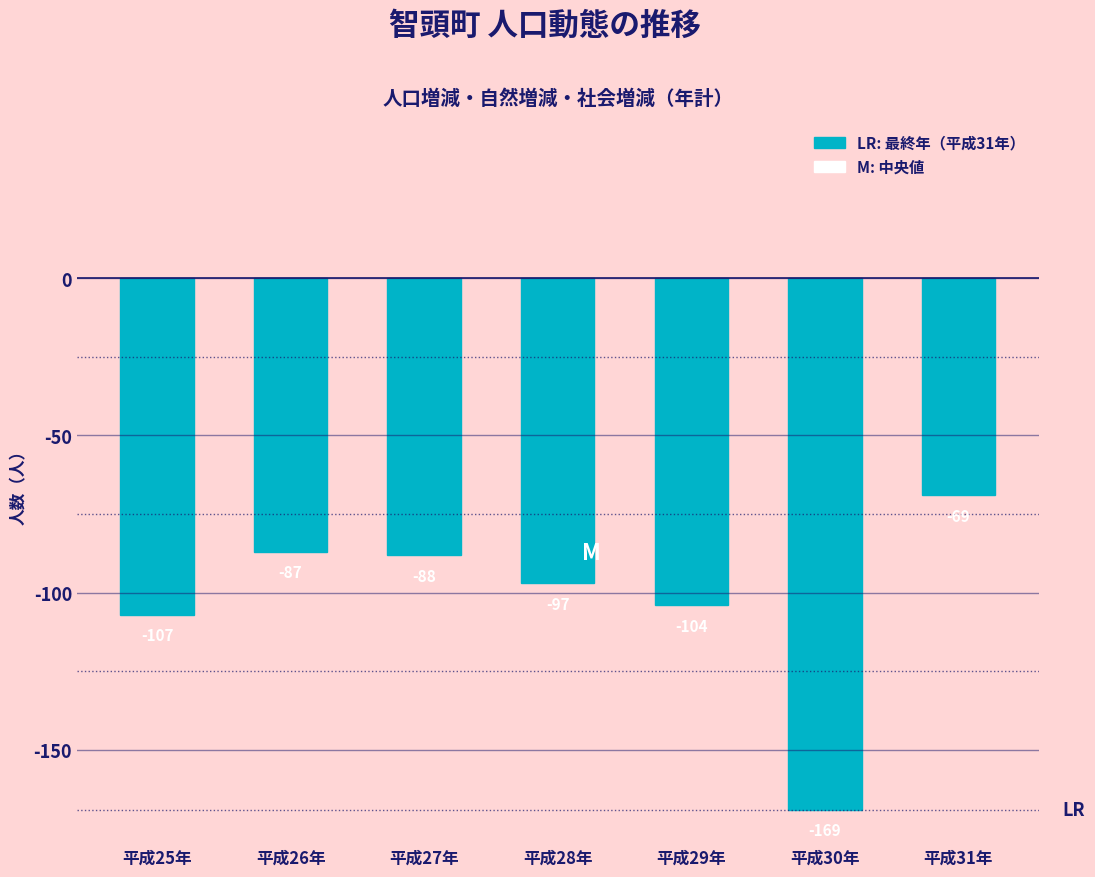

Reading right to left, extract all data points from this chart.

-69	-169	-104	-97	-88	-87	-107